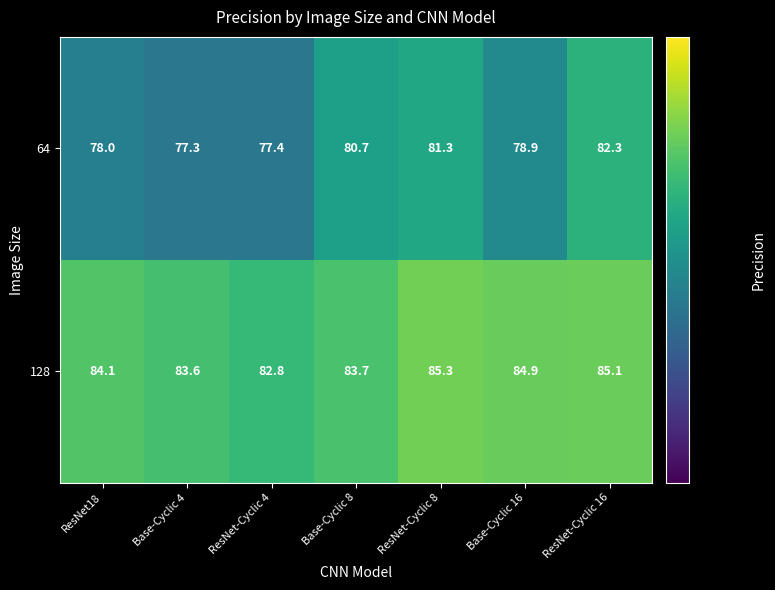

What is the greatest value displayed?

85.3